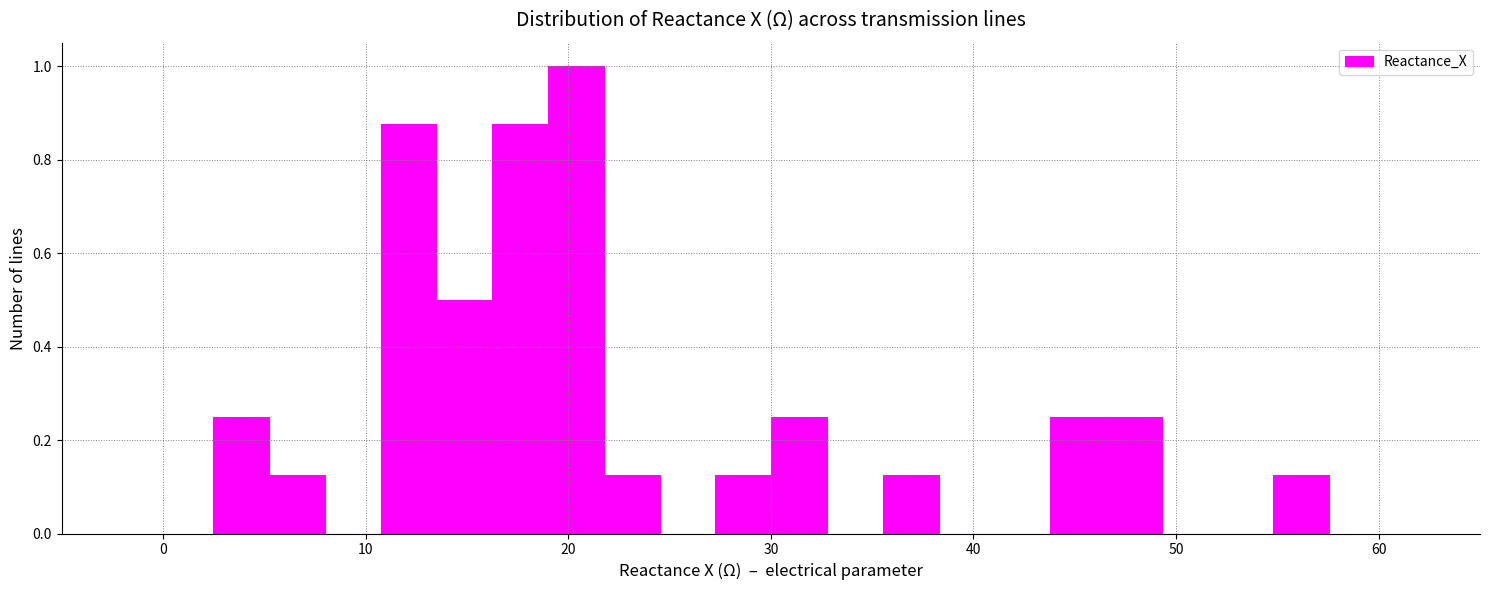

Read against the x-axis, roughly where is the centre of the tallest bar?

20